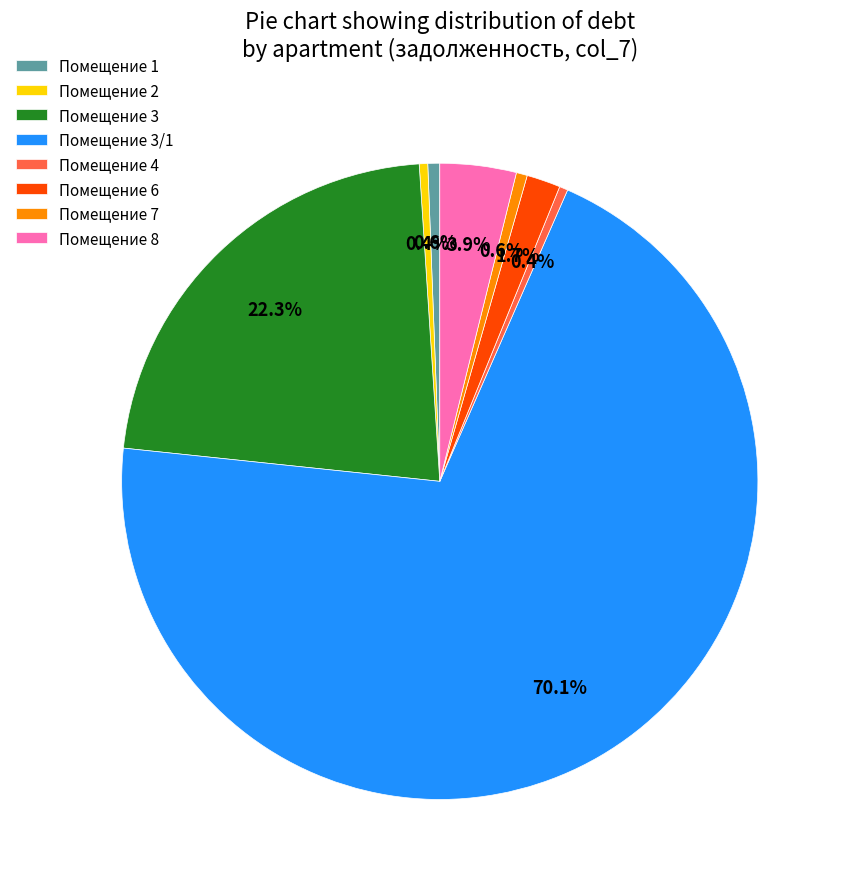

Which slice represents more than half of the pie?

Помещение 3/1